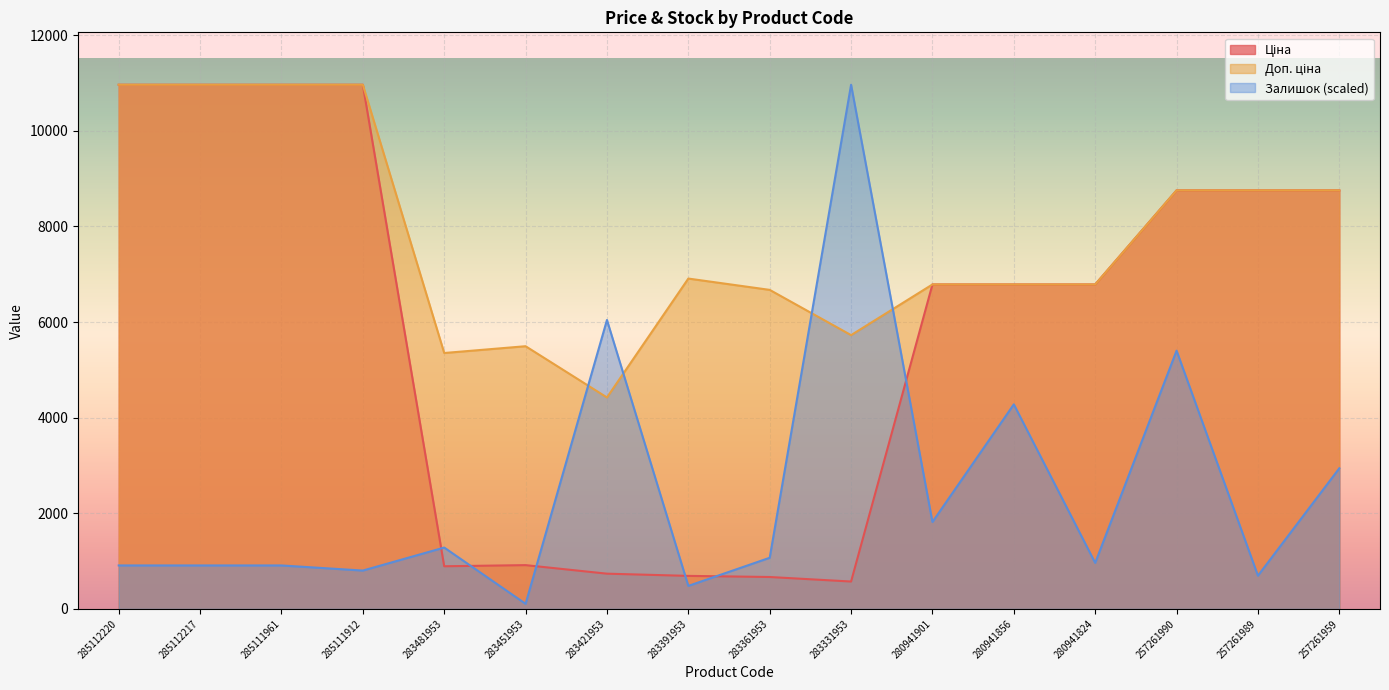

Where is the first local maximum for Доп. ціна?

283451953